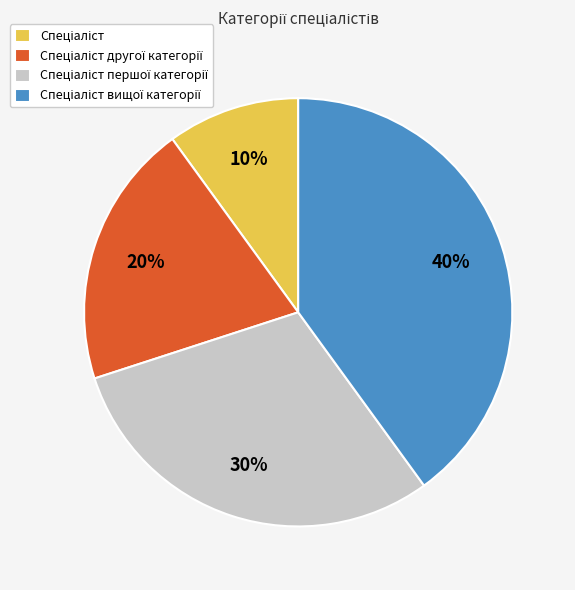

To the nearest percent, what is the difference between the largest and smallest slice percentages?

30%